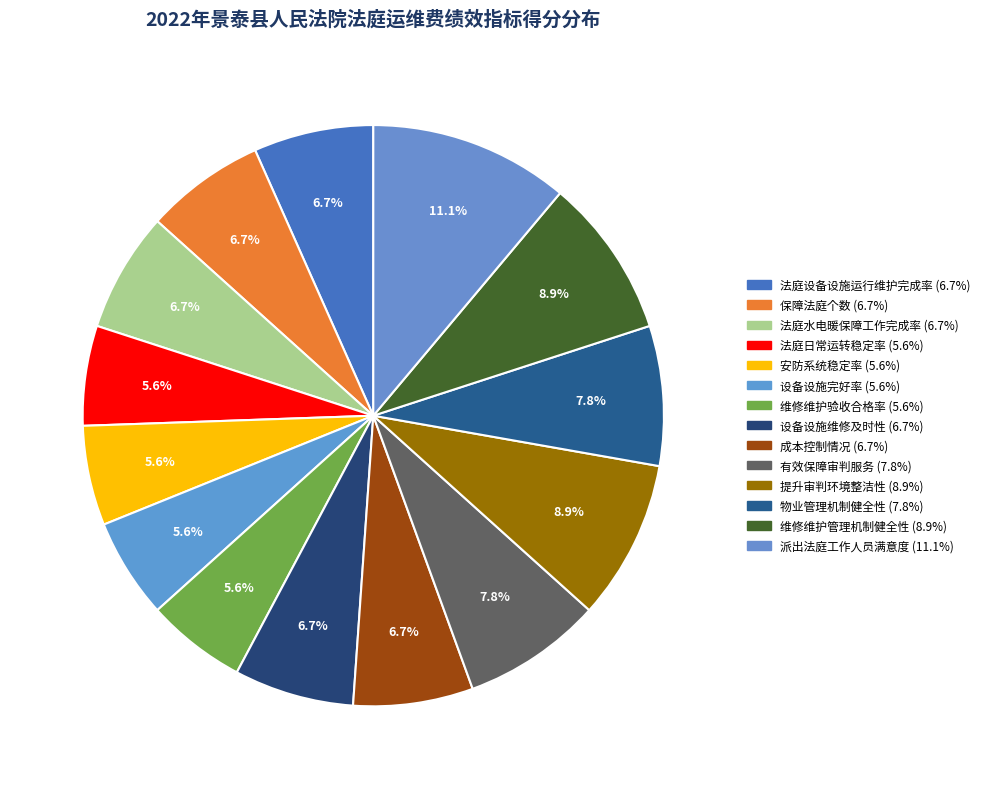

Is there a majority slice in this chart?

No